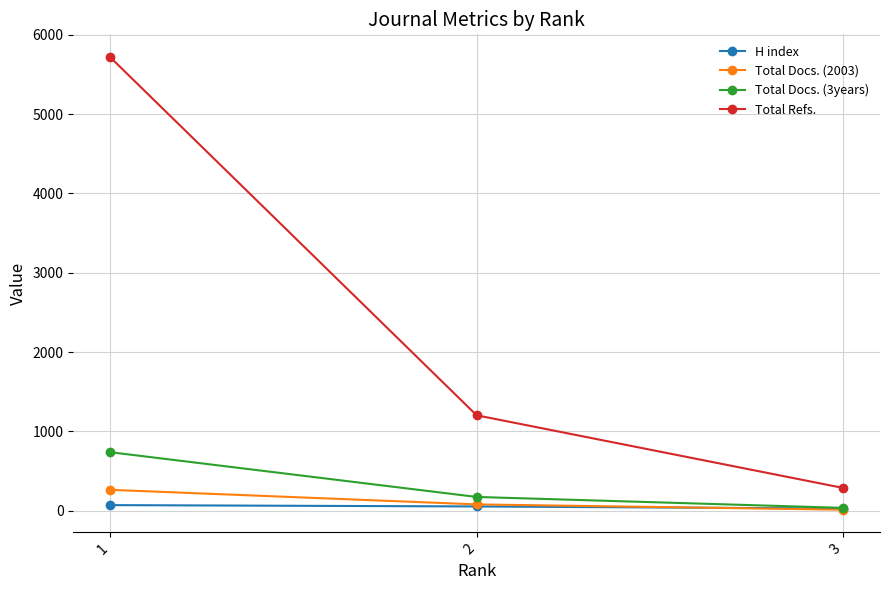

What is the difference between the H index values at 2 and 3?

26